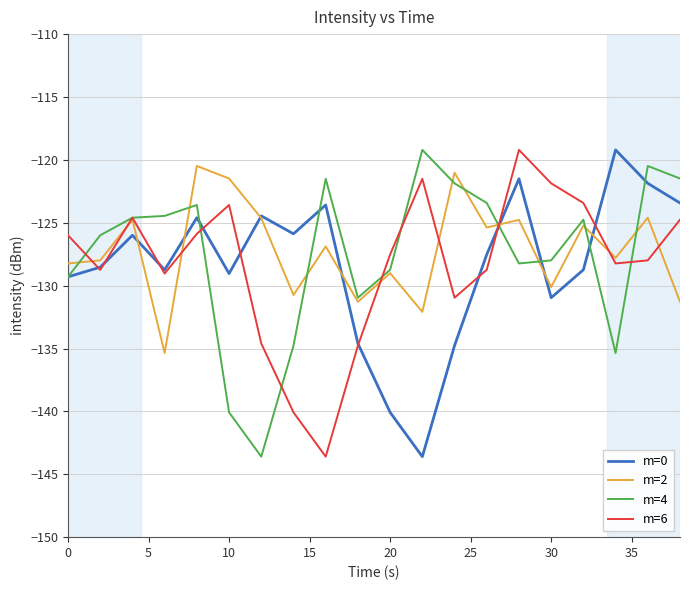

What is the lowest value of the m=6 series?

-143.6